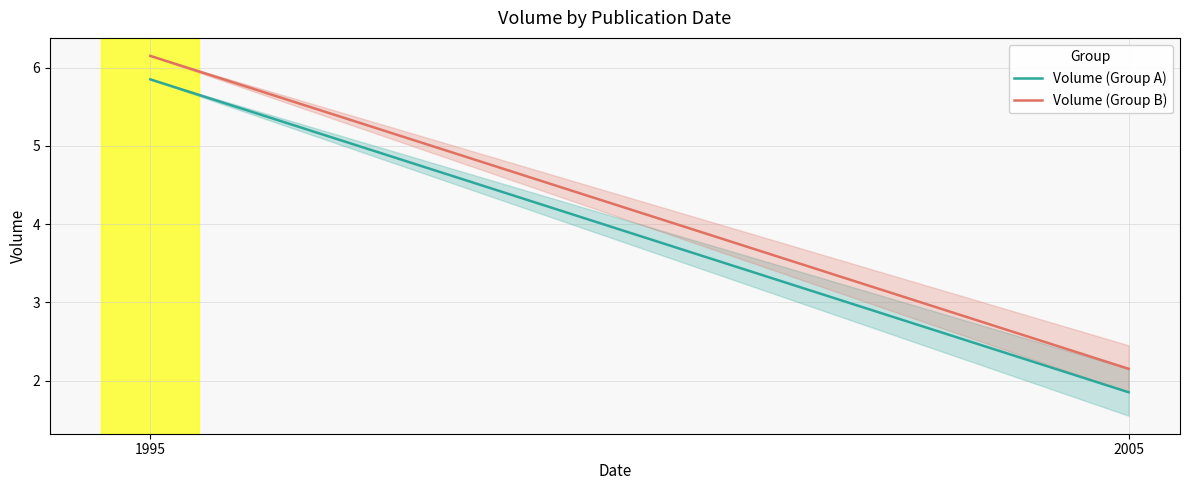

True or false: Volume (Group B) and Volume (Group A) cross at least once.

False